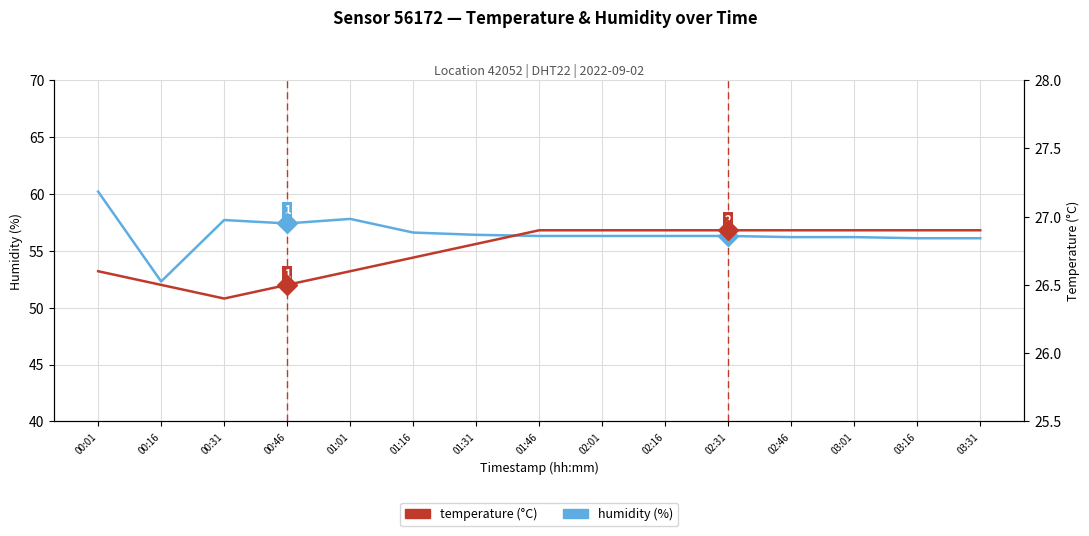

True or false: humidity (%) and temperature (°C) intersect in this chart.

False